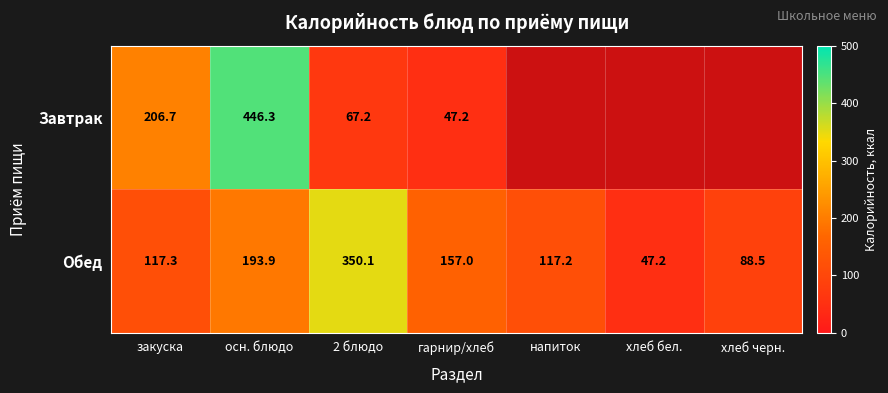

The value of Обед at напиток is 47.0. True or false?

False